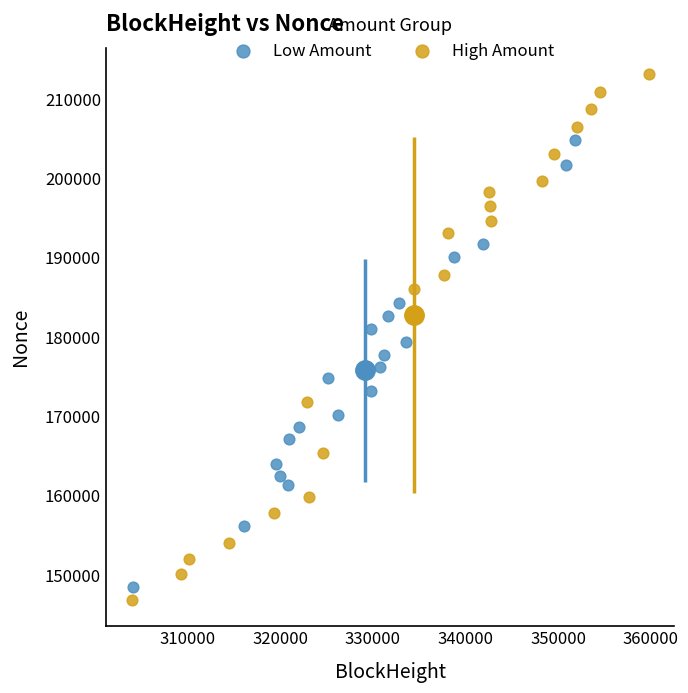

Which series contains the lowest Y value?

High Amount